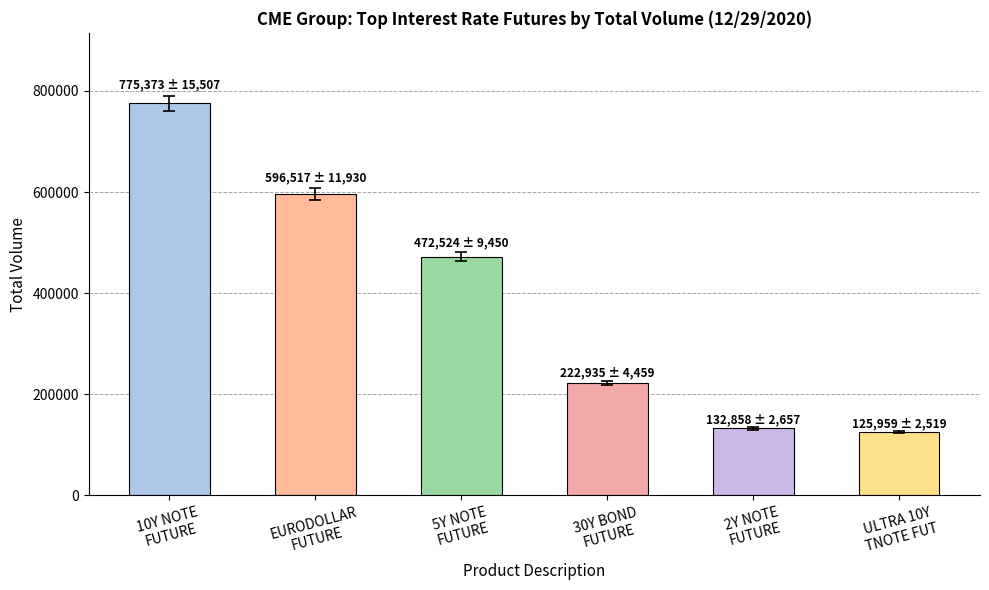

What is the difference between the maximum and second lowest values?

642515